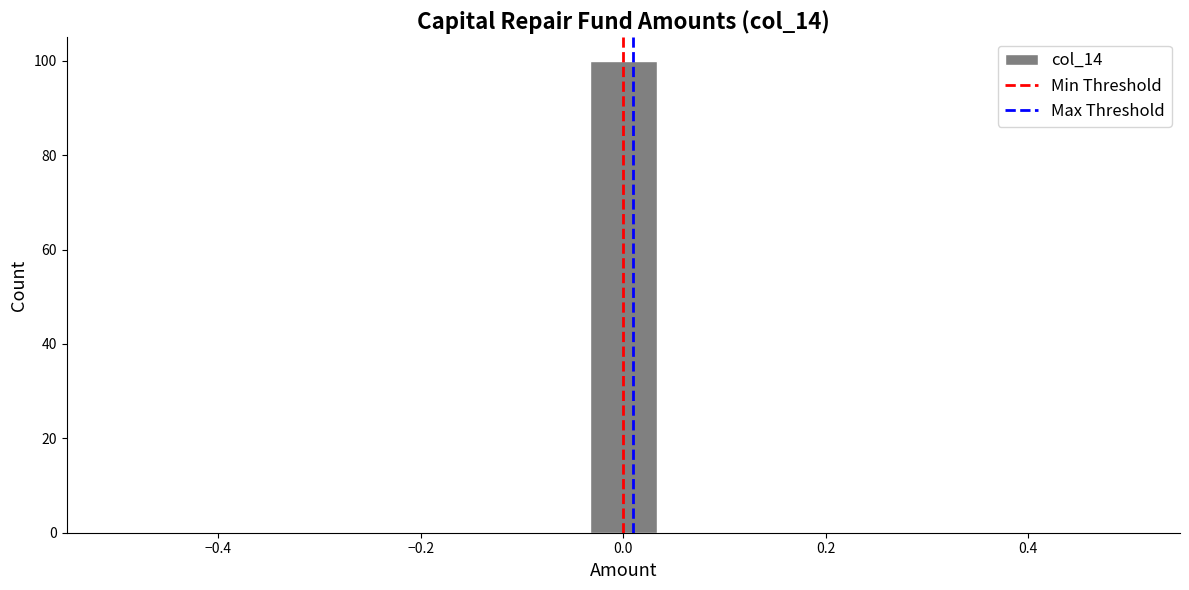

Around what value on the x-axis is the tallest bar? Give the approximate position of its centre, as read against the axis.

0.00